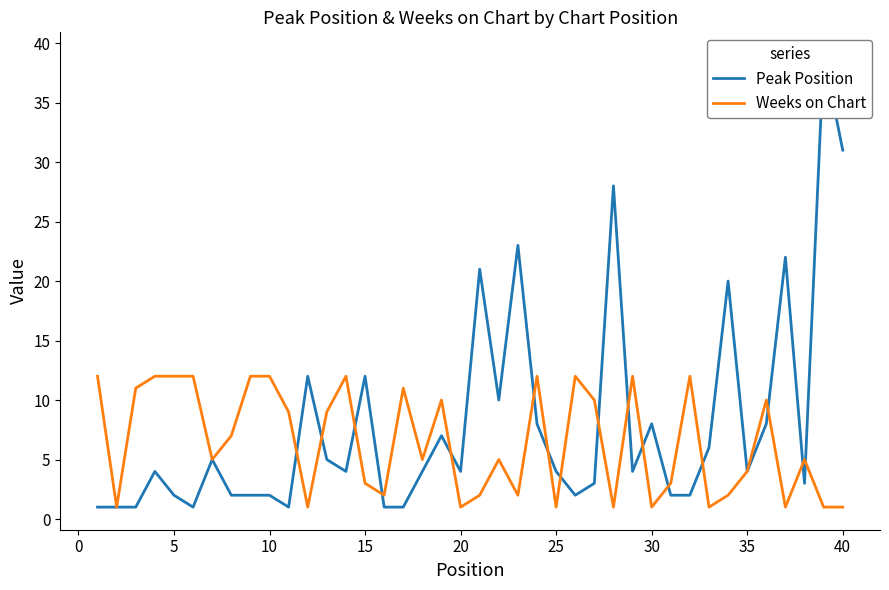

The value of Weeks on Chart at 30 is 1. True or false?

True